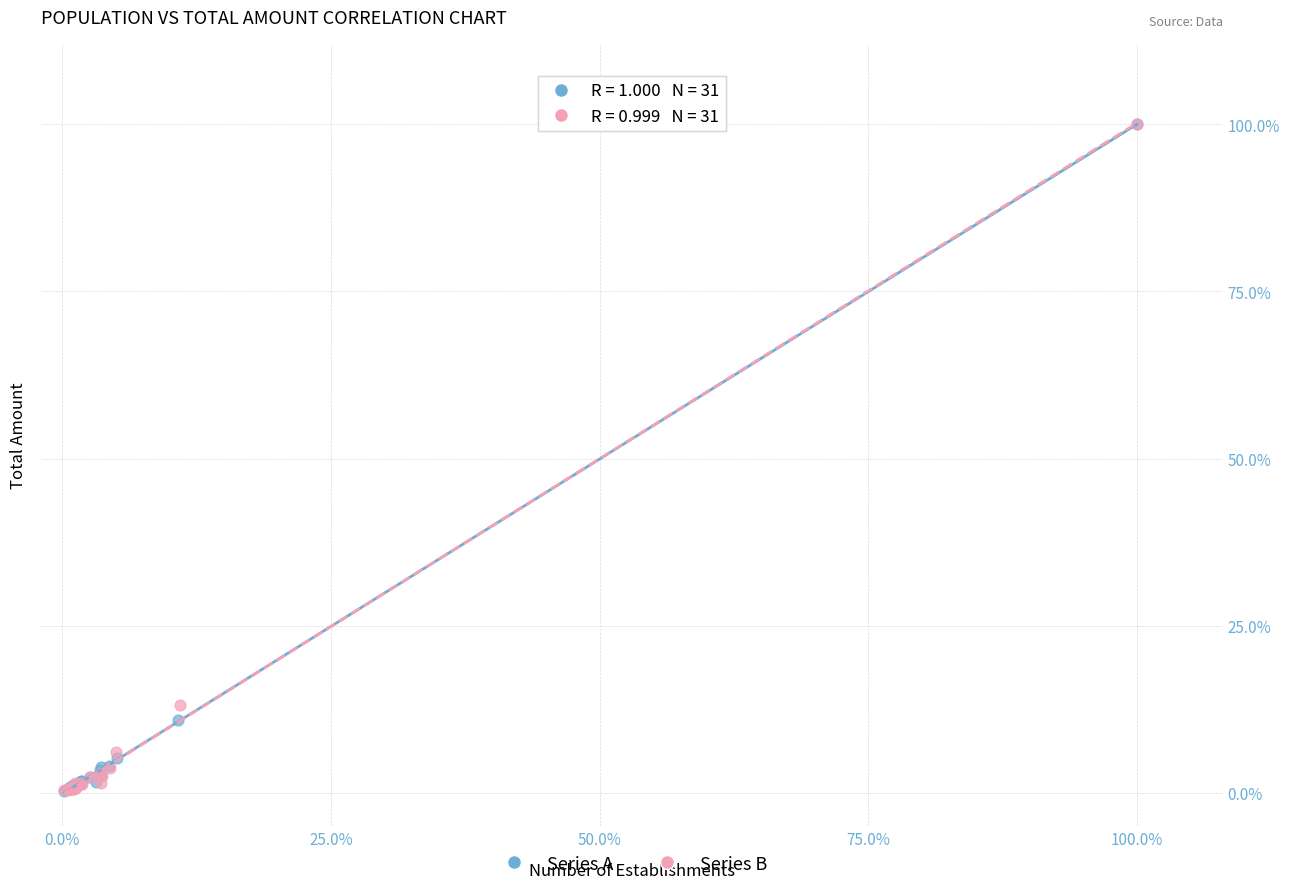

What are all the series names shown in the legend?

Series A, Series B